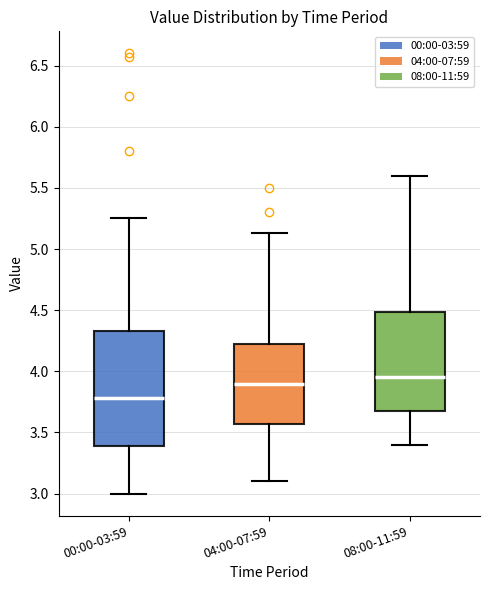

Reading left to right, transcribe this box plot: for each box, give where its median line is, the range the box spans, and where its two whiskers end, as read against the y-axis. The values are not printed on the chart, so give them approximately, as read against the axis.

00:00-03:59: median 3.80, box 3.40 to 4.35, whiskers 3.00 to 5.25
04:00-07:59: median 3.90, box 3.55 to 4.25, whiskers 3.10 to 5.15
08:00-11:59: median 3.95, box 3.70 to 4.50, whiskers 3.40 to 5.60